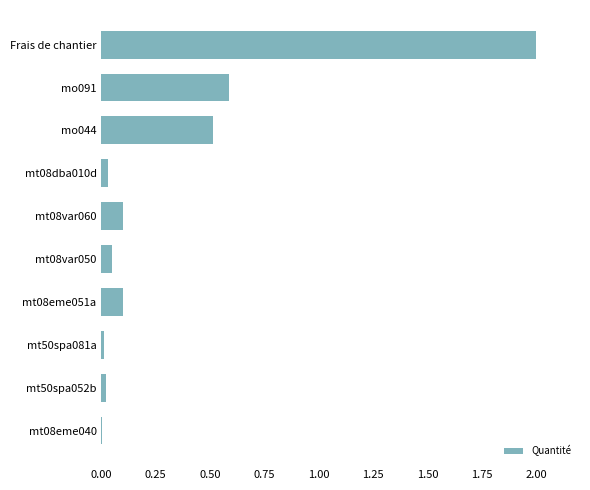

What is the sum of all values?

3.4